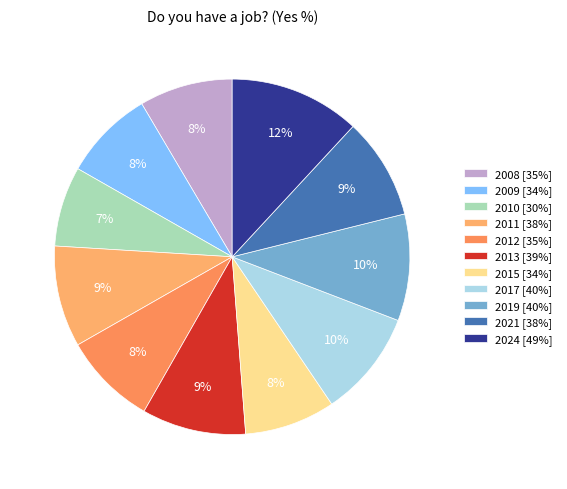

Does 2010 account for over 50% of the chart?

No